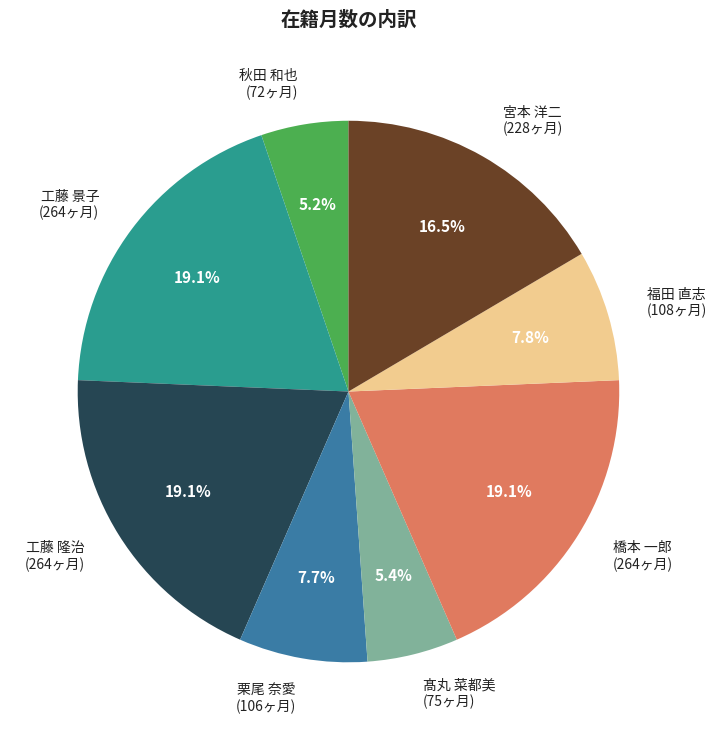

What is the total percentage of 宮本 洋二 and 福田 直志?

24.3%